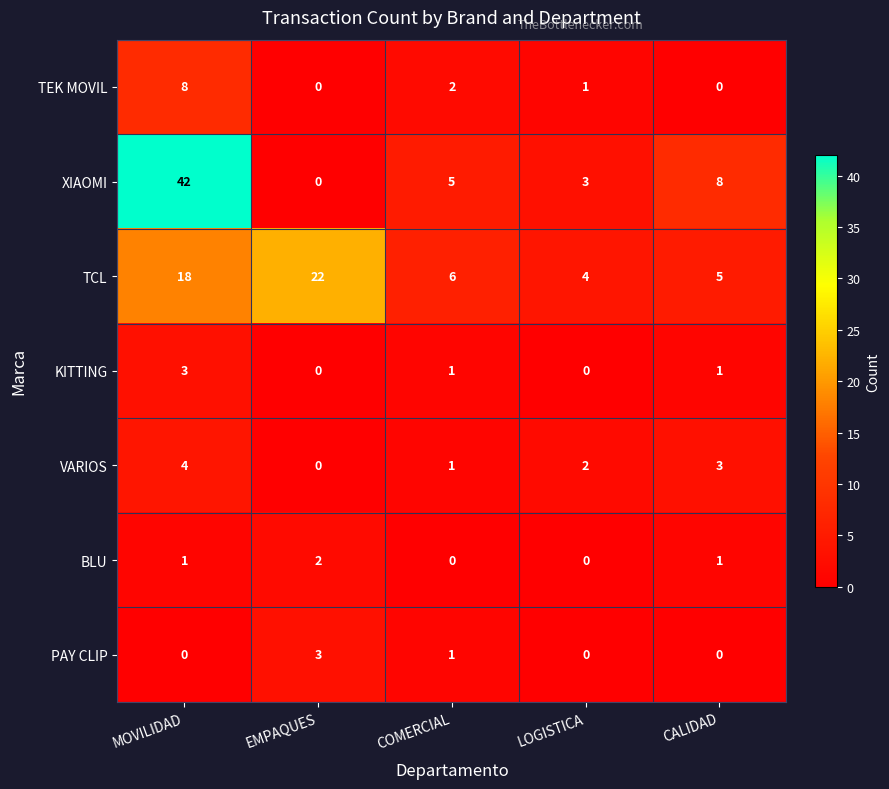

At MOVILIDAD, list the series in order from smallest to largest.

PAY CLIP, BLU, KITTING, VARIOS, TEK MOVIL, TCL, XIAOMI